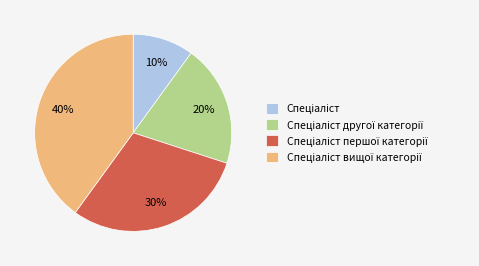

Is there a majority slice in this chart?

No